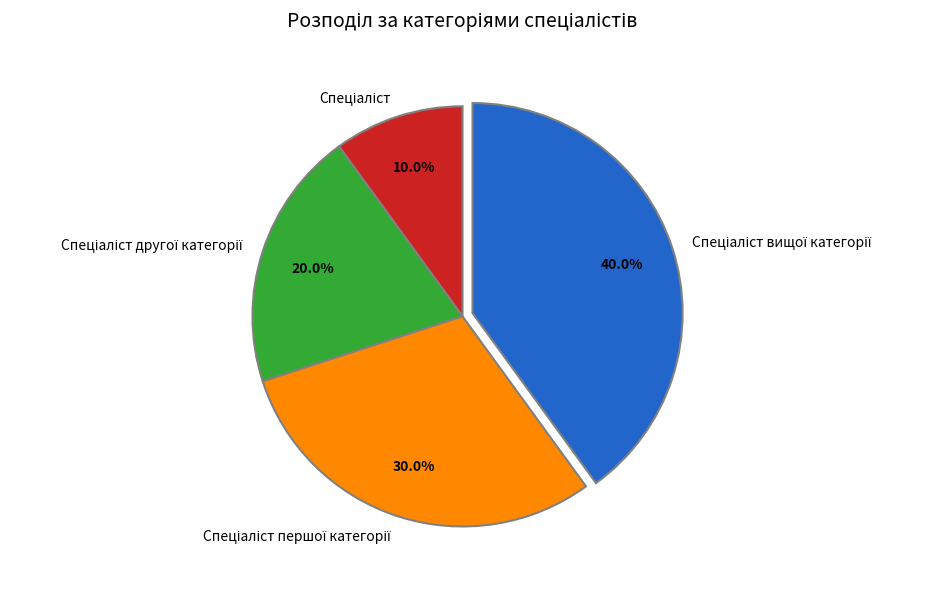

Is there any slice that represents more than half of the pie?

No